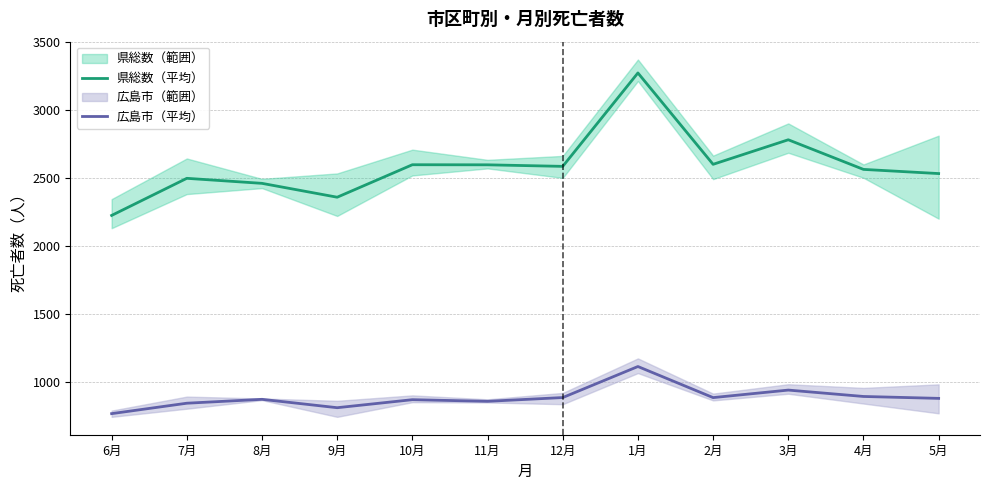

What is the label of the 1st point from the left?

6月